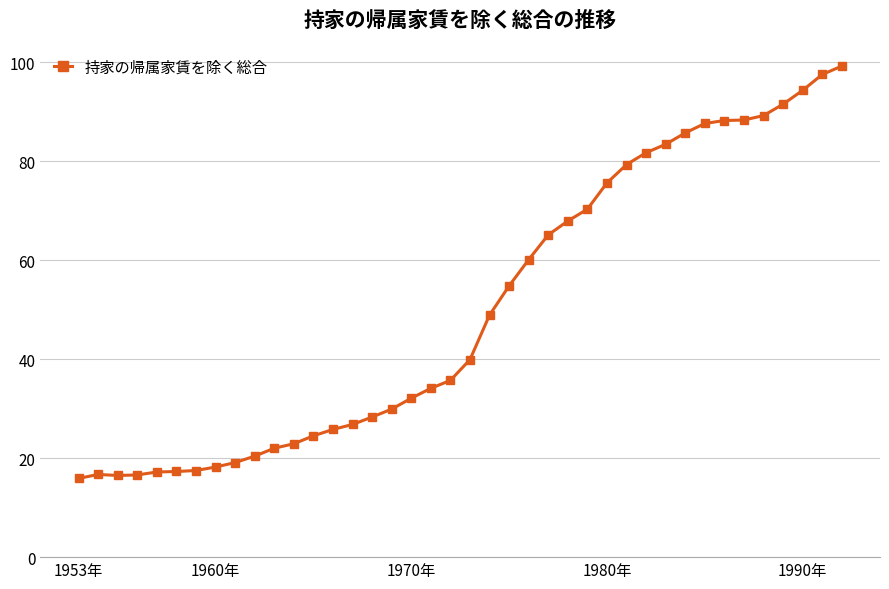

What is the difference between the maximum and minimum values?

83.3